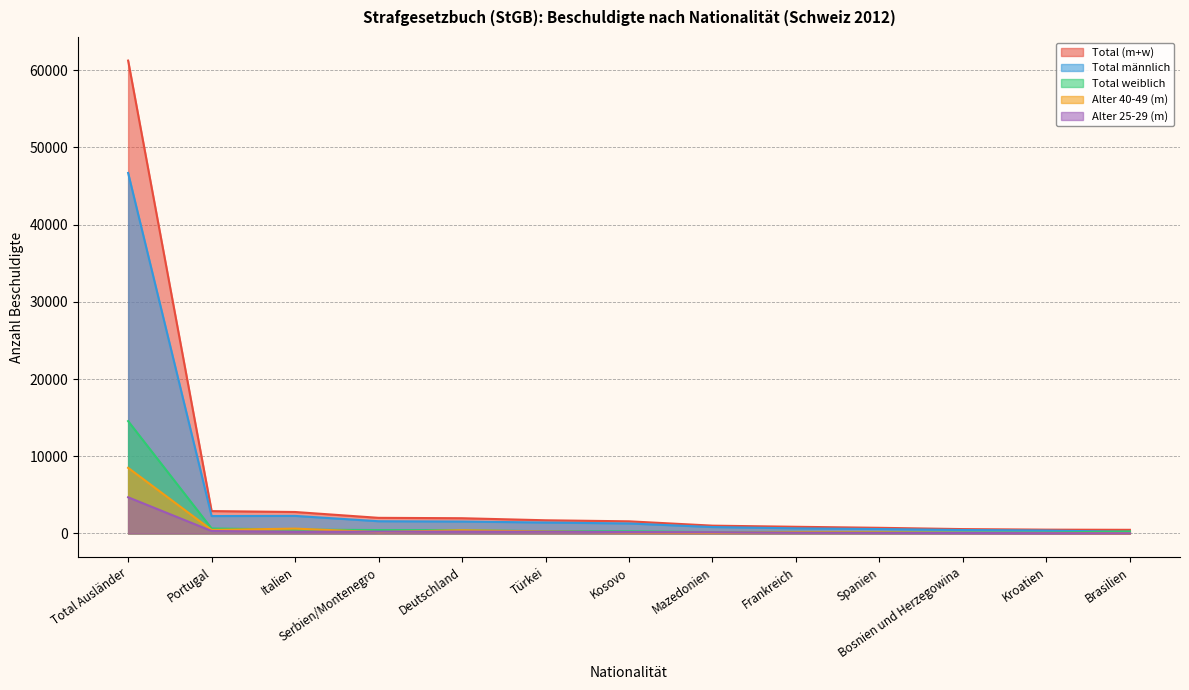

Where is Total weiblich nearest to the value 7331?

Portugal